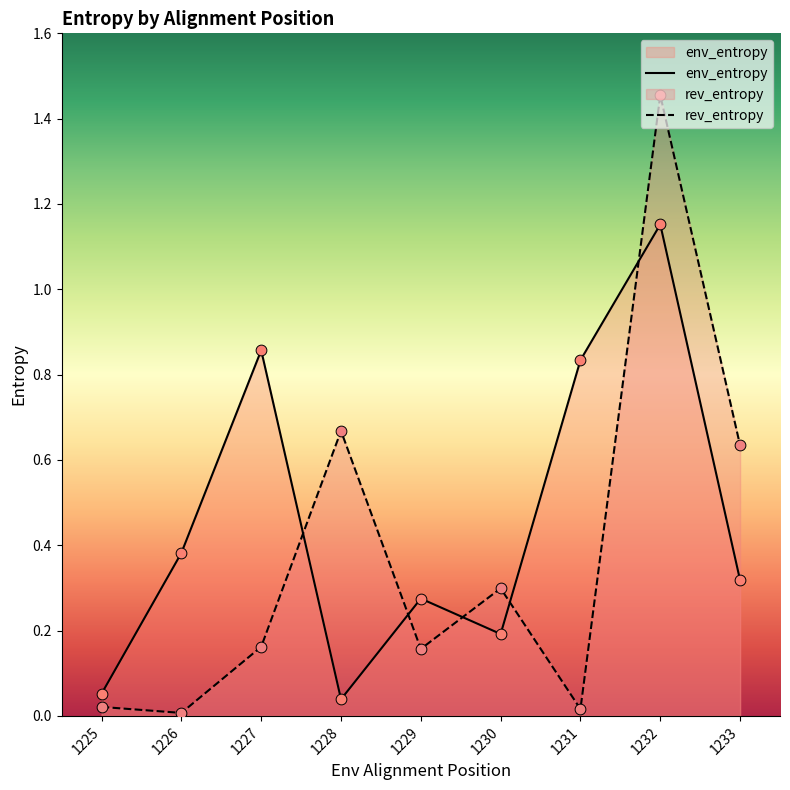

What is the total value across all series at 1231?

0.8